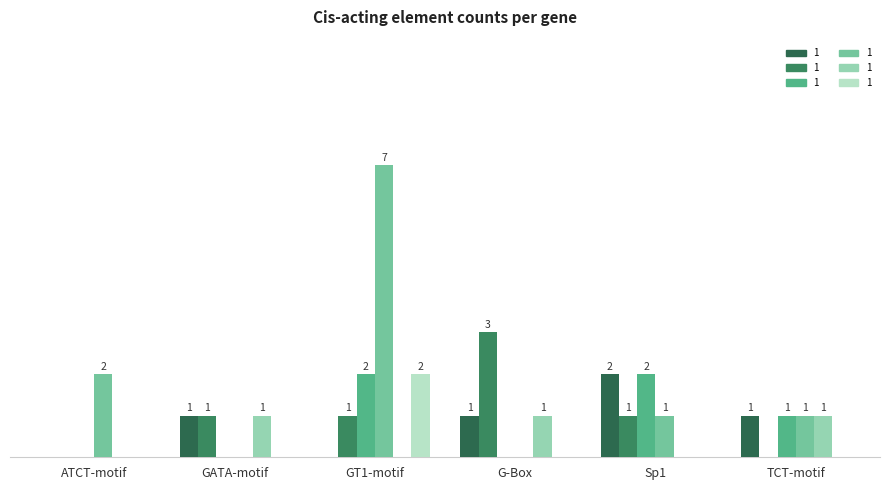

Which series has the widest spread of values?

HORVU.MOREX.r2.2HG0154640.1